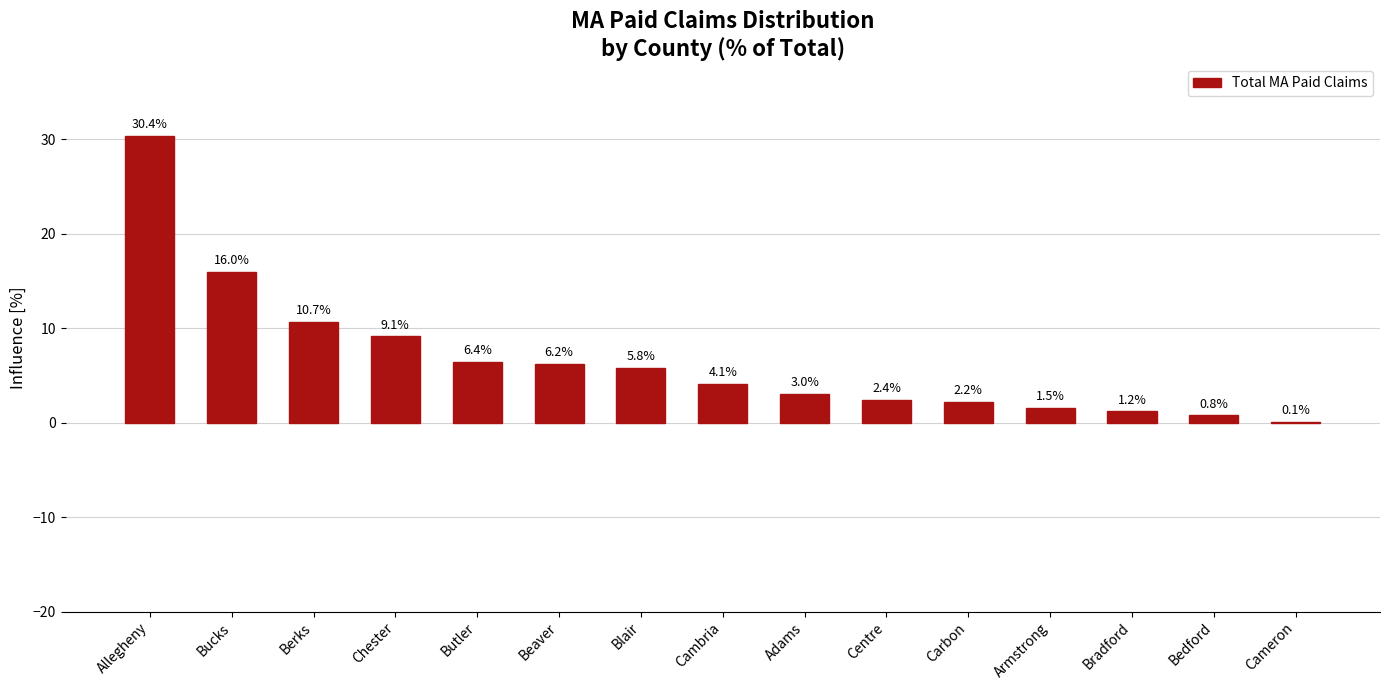

How many distinct data groups are displayed?

1